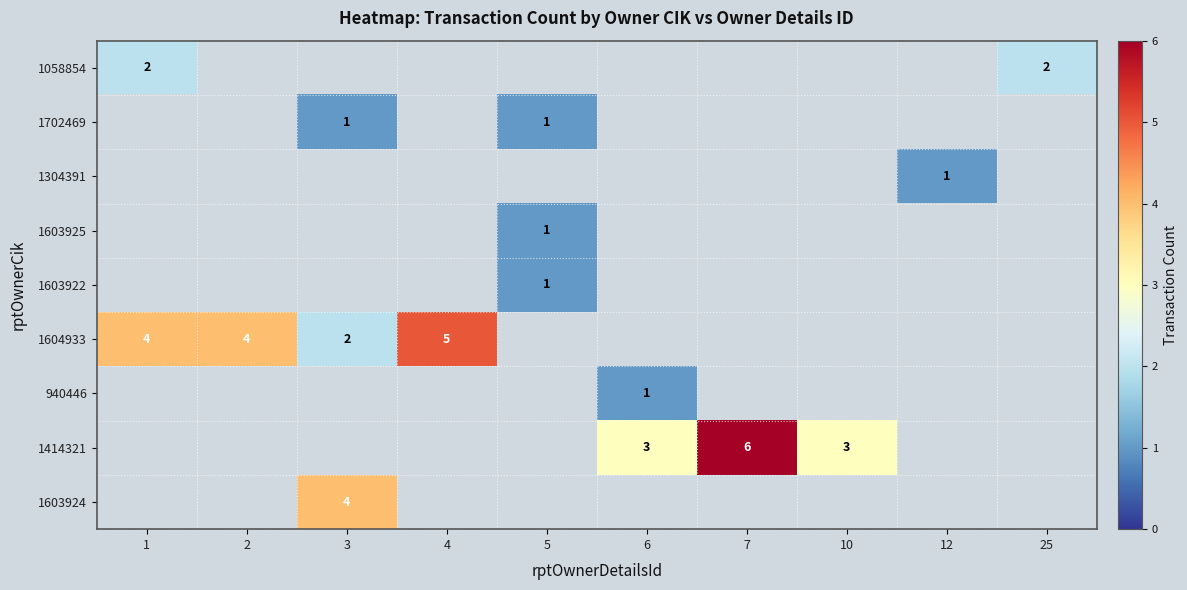

True or false: 940446 has a value of 1 at 6.

True